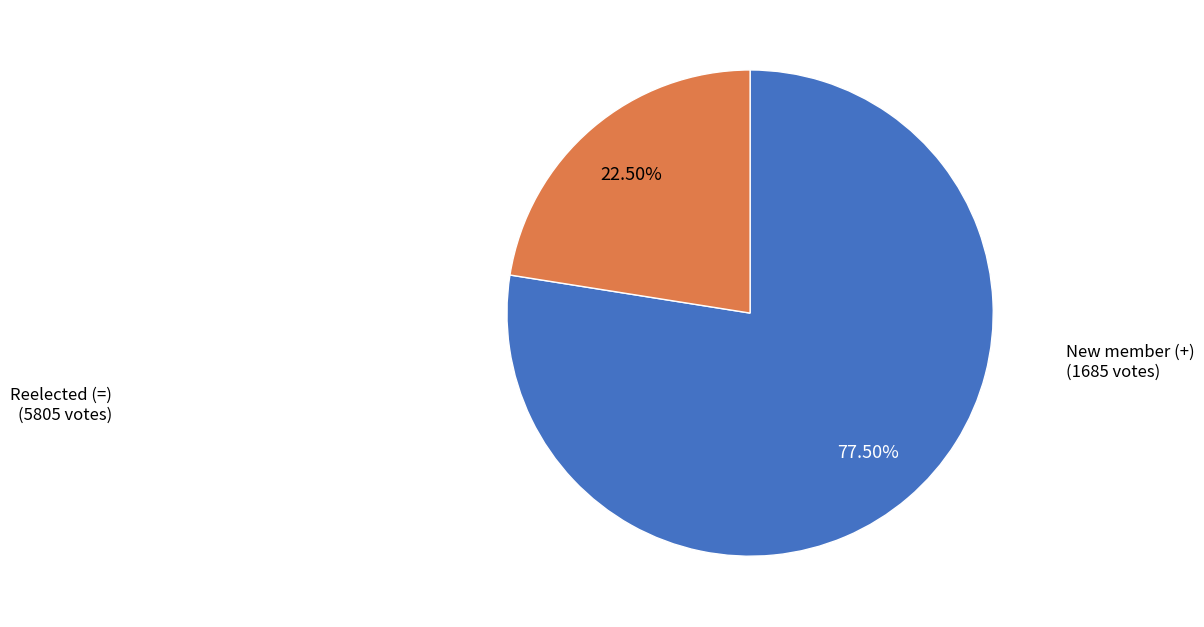

Is there any slice that represents more than half of the pie?

Yes